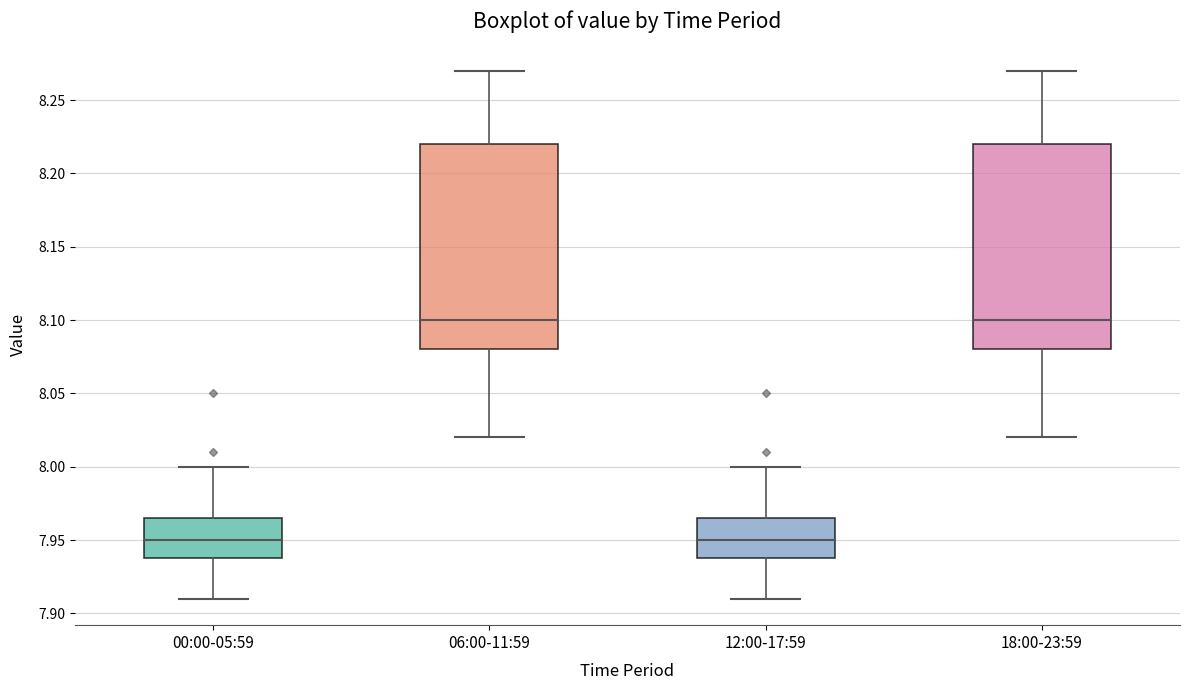

Reading left to right, transcribe this box plot: for each box, give where its median line is, the range the box spans, and where its two whiskers end, as read against the y-axis. The values are not printed on the chart, so give them approximately, as read against the axis.

00:00-05:59: median 7.950, box 7.940 to 7.965, whiskers 7.910 to 8.000
06:00-11:59: median 8.100, box 8.080 to 8.220, whiskers 8.020 to 8.270
12:00-17:59: median 7.950, box 7.940 to 7.965, whiskers 7.910 to 8.000
18:00-23:59: median 8.100, box 8.080 to 8.220, whiskers 8.020 to 8.270